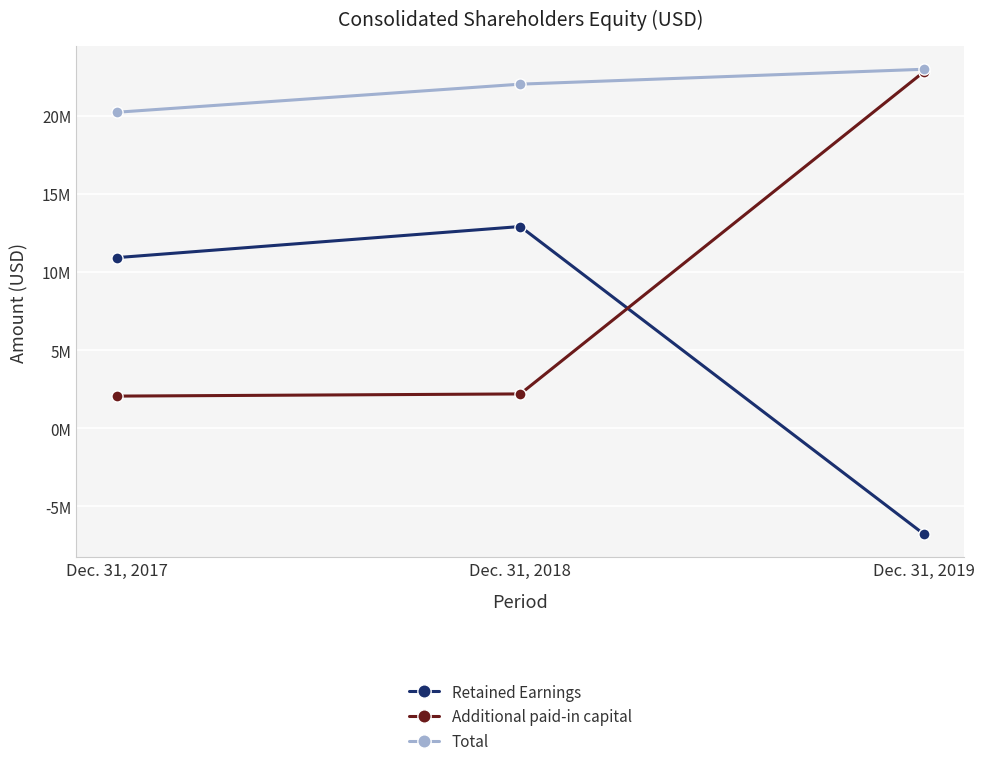

Which series has the largest total across all categories?

Total